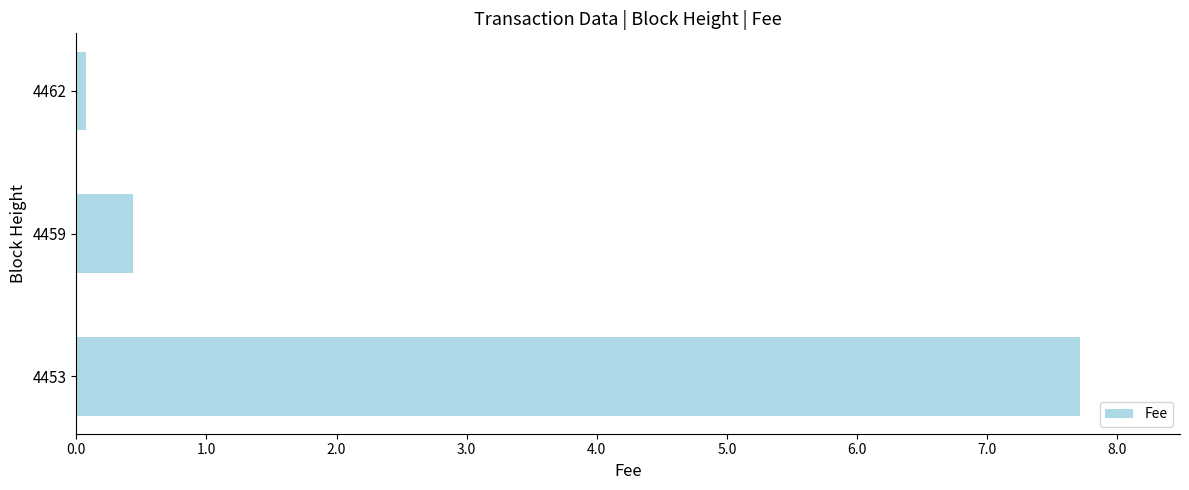

List the labels in order of value, largest first.

4453, 4459, 4462